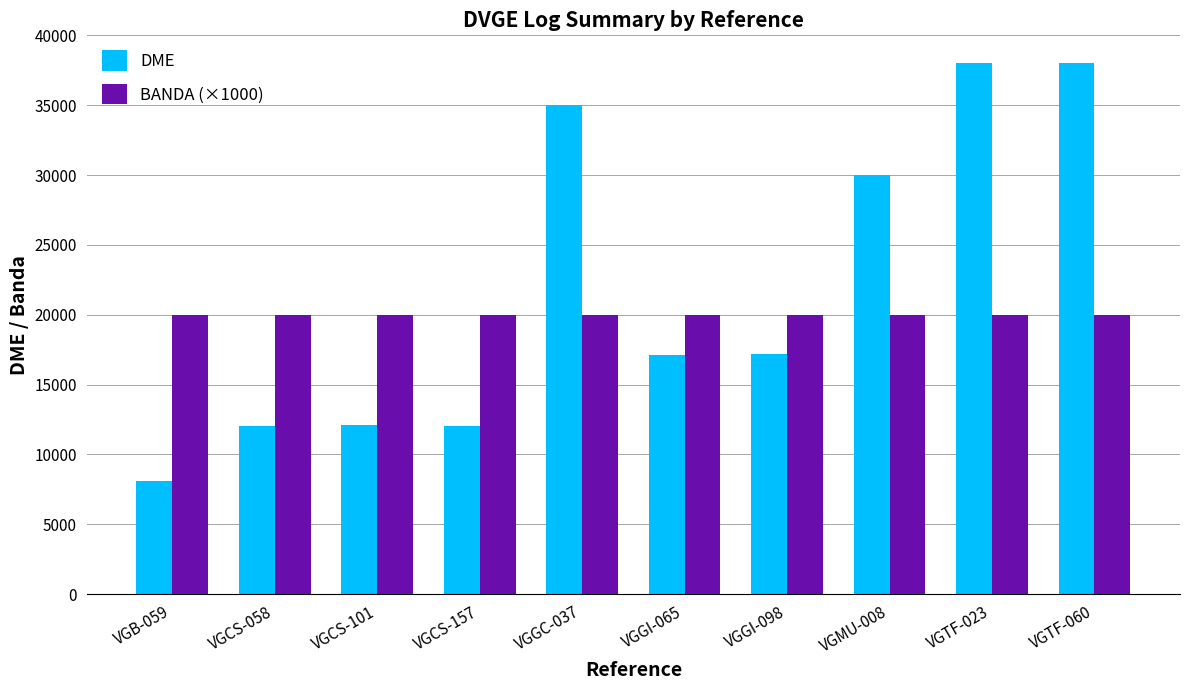

Which series has the largest range (max minus min)?

DME